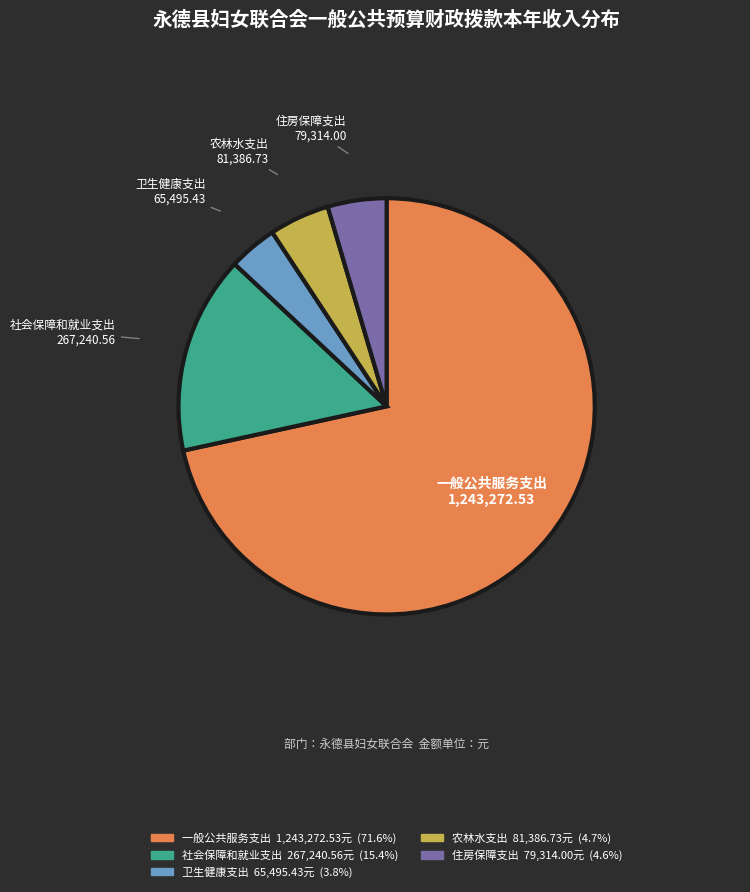

Is the sum of 社会保障和就业支出 and 农林水支出 greater than half?

No